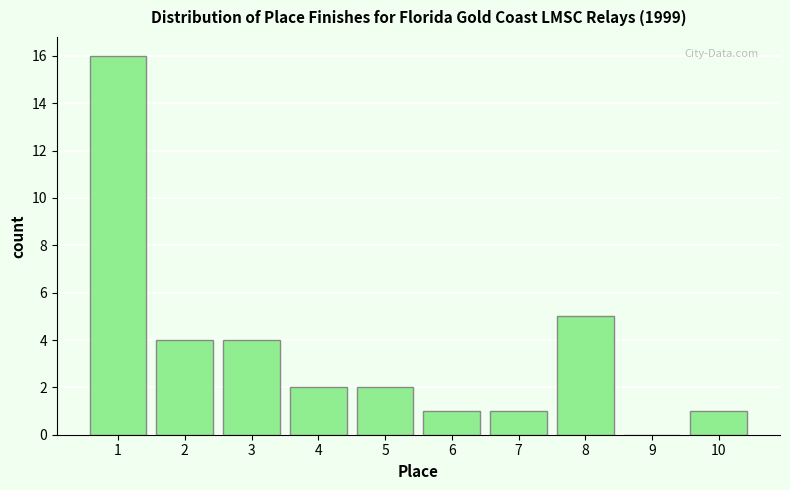

Reading left to right, transcribe all the data shown in this chart.

1=16	2=4	3=4	4=2	5=2	6=1	7=1	8=5	9=0	10=1